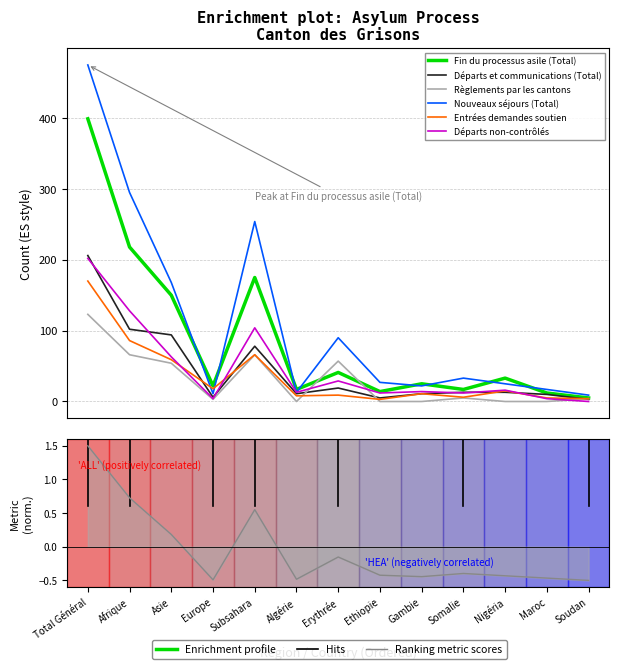

What is the sum of the Entrées demandes soutien values at Somalie and Afrique?

92